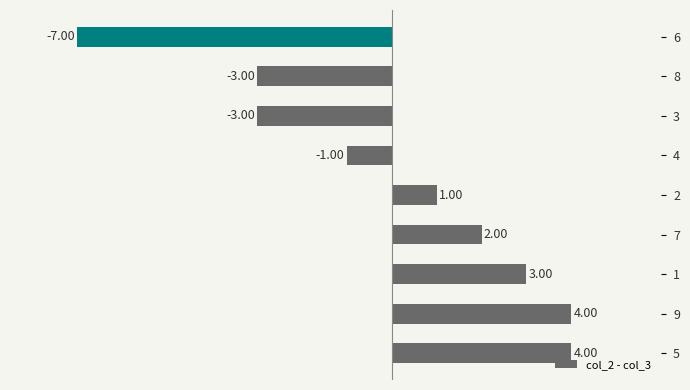

What is the difference between the maximum and second lowest values?

7